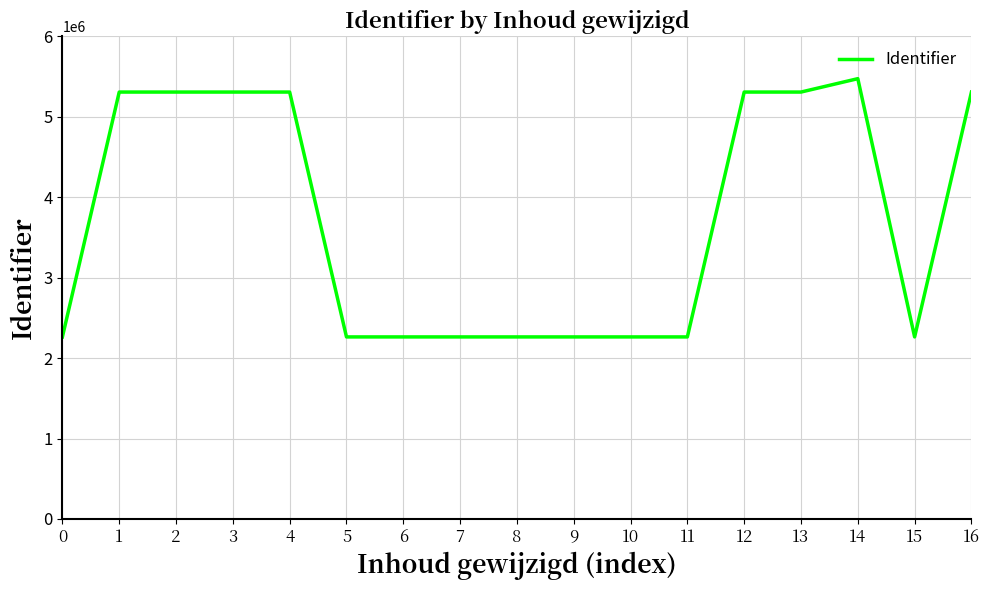

What is the change in value from 0 to 1?

+3044051